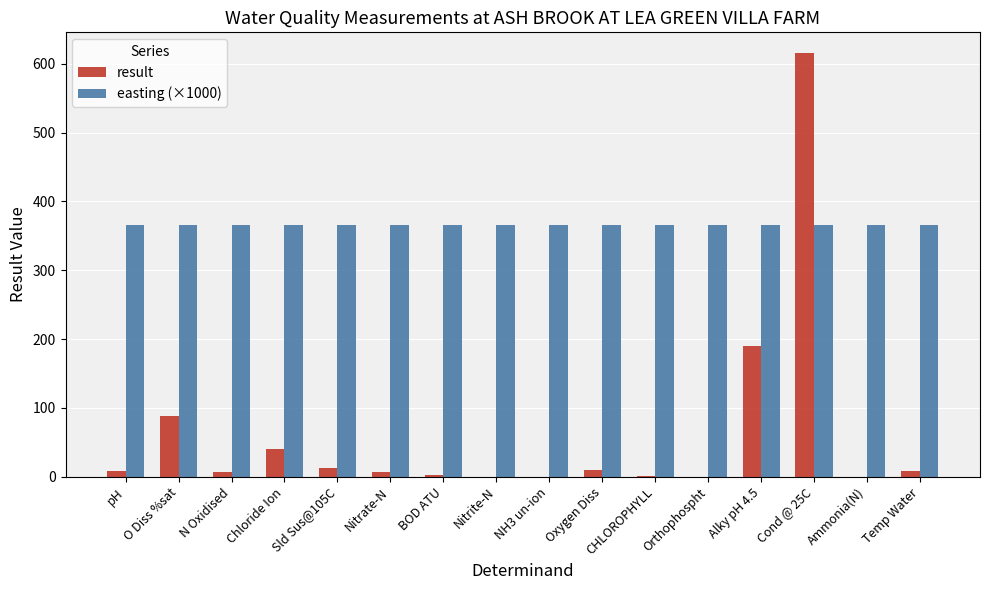

Which series has the largest total across all categories?

easting (×1000)